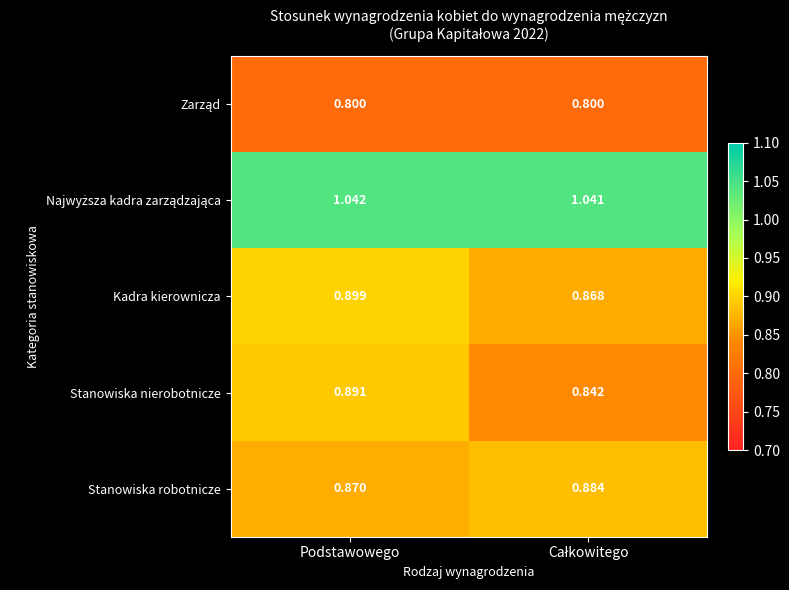

At which category is the sum across all series the highest?

Podstawowego